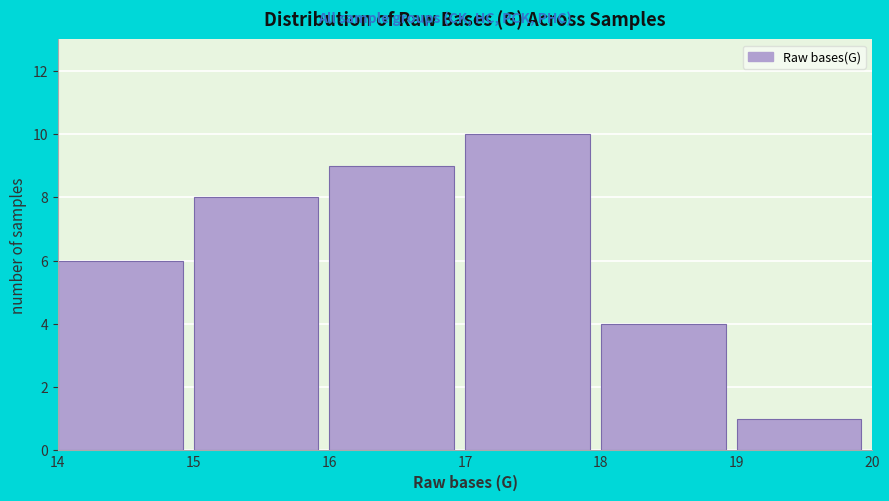

How tall is the bar that spans 14 to 15 on the x-axis? The values are not printed on the chart, so give them approximately, as read against the axis.

6